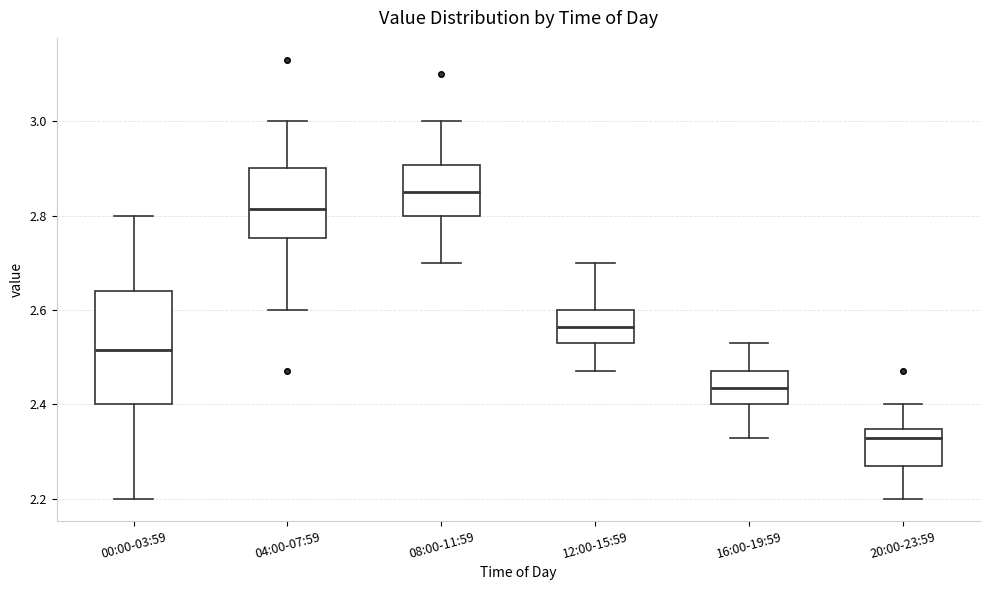

Reading left to right, read every box against the y-axis: the position of its median line, the range the box covers, and the ends of its whiskers. The values are not printed on the chart, so give them approximately, as read against the axis.

00:00-03:59: median 2.52, box 2.40 to 2.64, whiskers 2.20 to 2.80
04:00-07:59: median 2.82, box 2.76 to 2.90, whiskers 2.60 to 3.00
08:00-11:59: median 2.86, box 2.80 to 2.90, whiskers 2.70 to 3.00
12:00-15:59: median 2.56, box 2.54 to 2.60, whiskers 2.48 to 2.70
16:00-19:59: median 2.44, box 2.40 to 2.48, whiskers 2.34 to 2.54
20:00-23:59: median 2.34 (just below the box's upper edge), box 2.28 to 2.34, whiskers 2.20 to 2.40